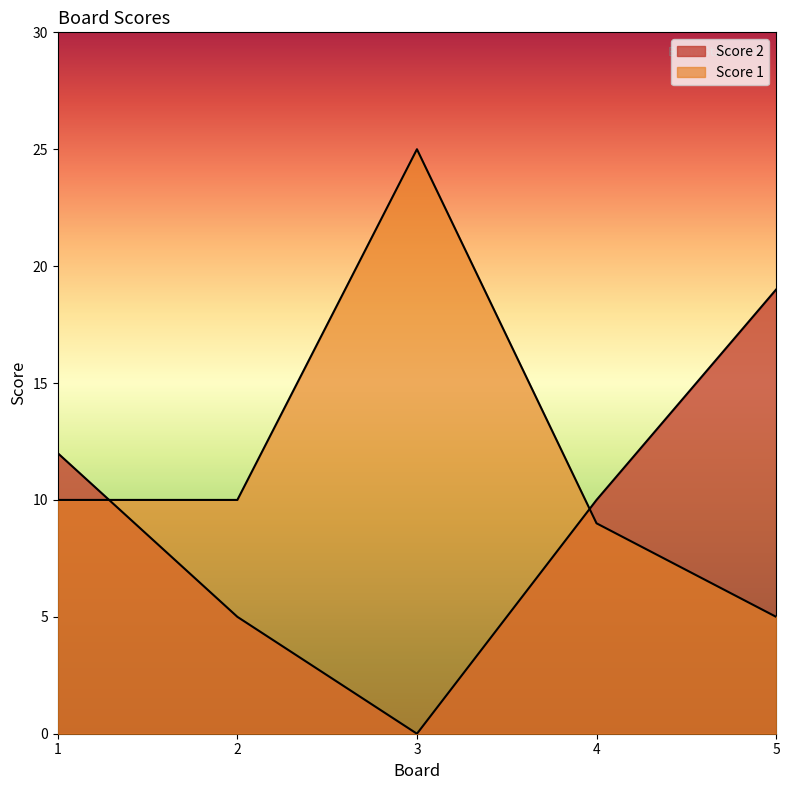

Which series has the largest range (max minus min)?

Score 1